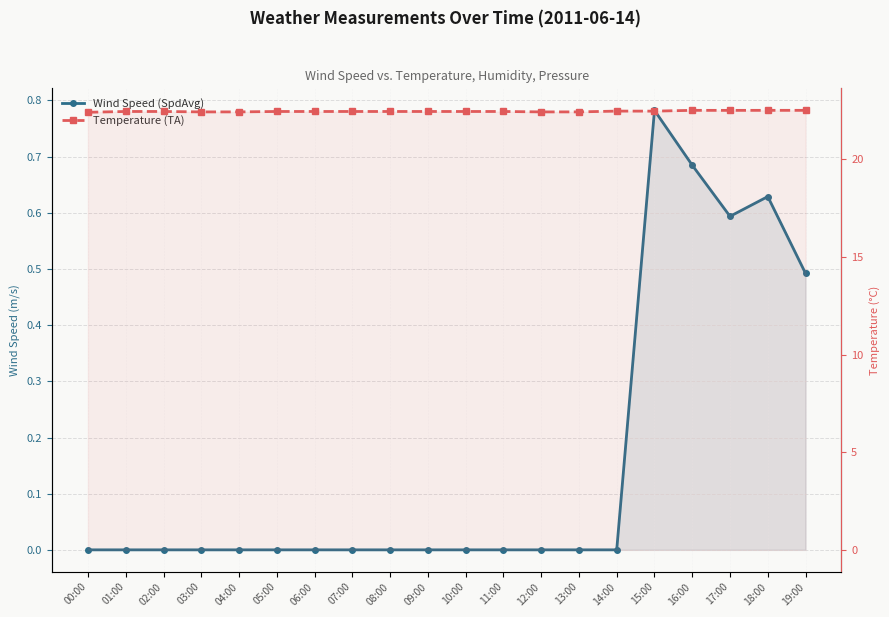

What are all the series names shown in the legend?

Wind Speed (SpdAvg), Temperature (TA)